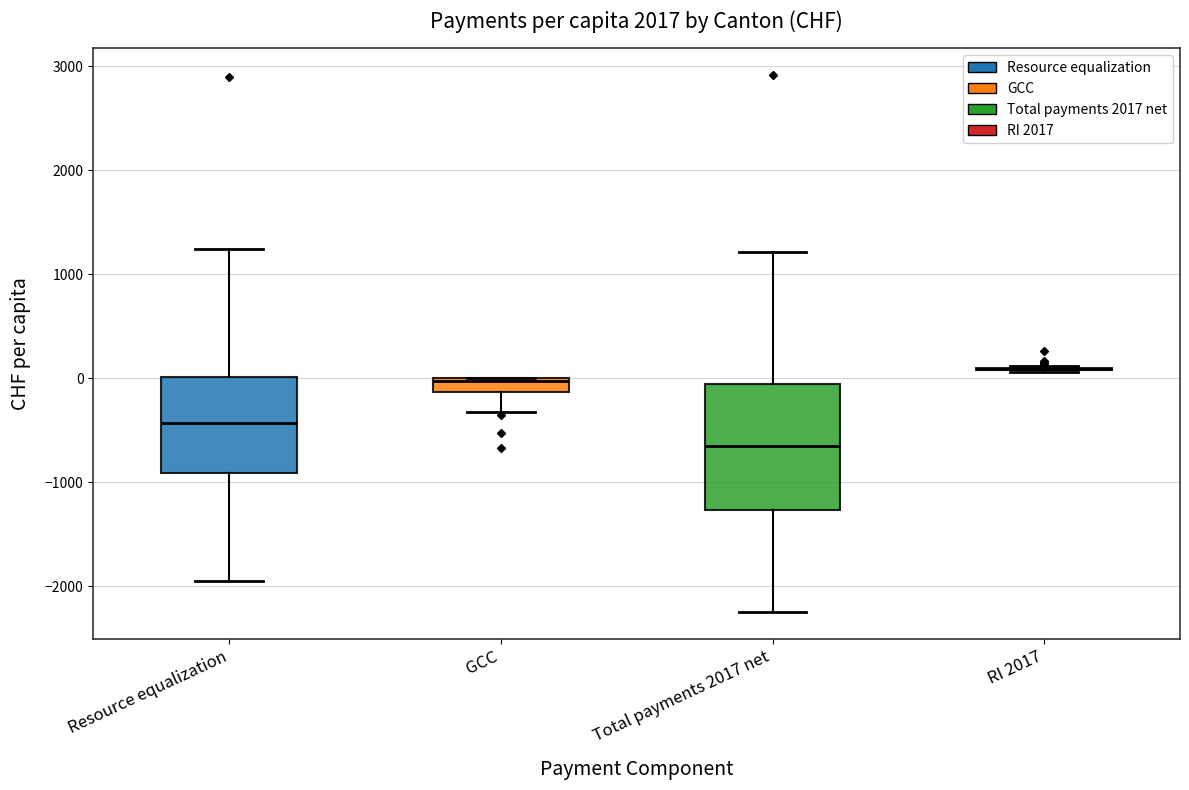

Comparing the boxes themselves (not the whiskers), which one is the tallest?

Total payments 2017 net